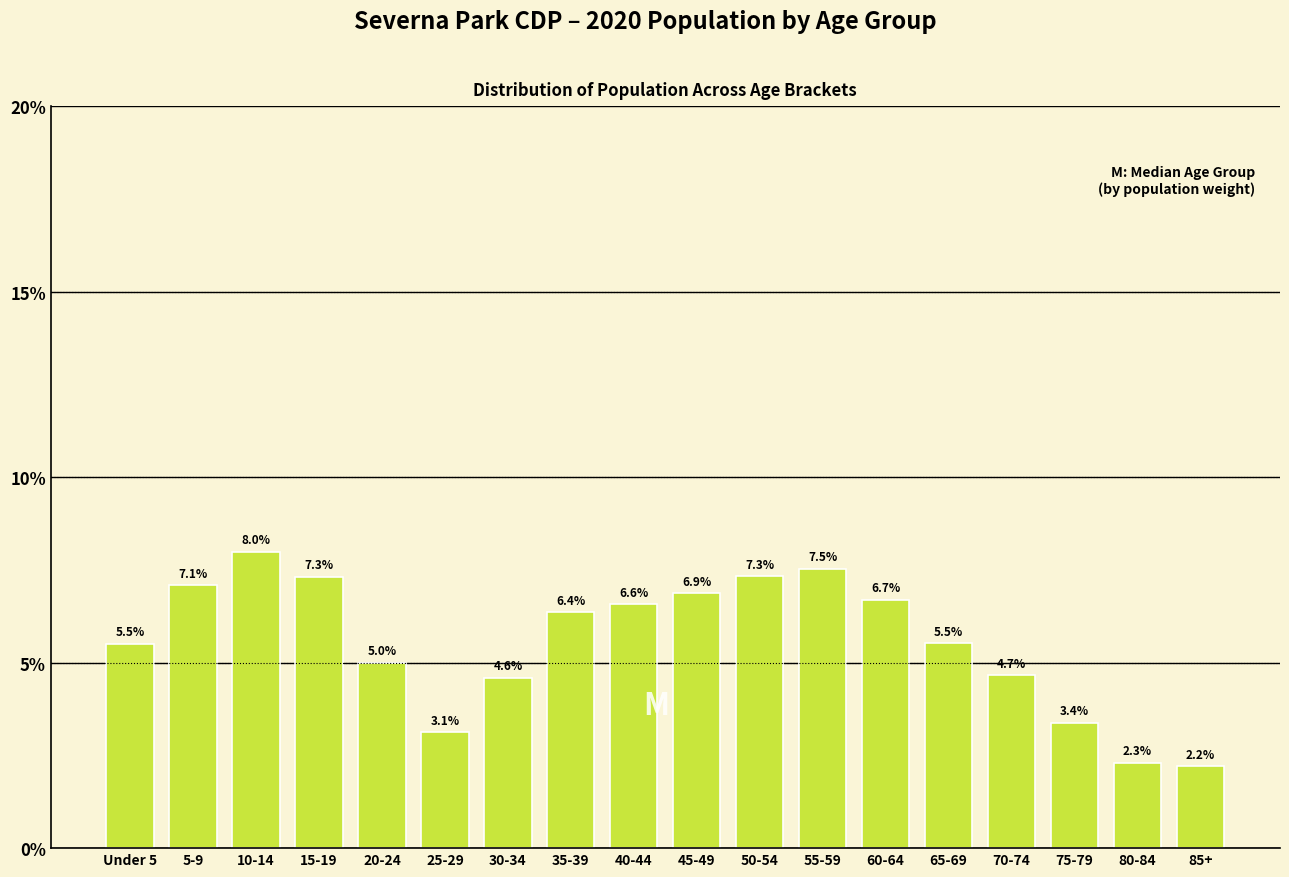

Reading left to right, transcribe all the data shown in this chart.

Under 5=5.5	5-9=7.1	10-14=8.0	15-19=7.3	20-24=5.0	25-29=3.1	30-34=4.6	35-39=6.4	40-44=6.6	45-49=6.9	50-54=7.3	55-59=7.5	60-64=6.7	65-69=5.5	70-74=4.7	75-79=3.4	80-84=2.3	85+=2.2